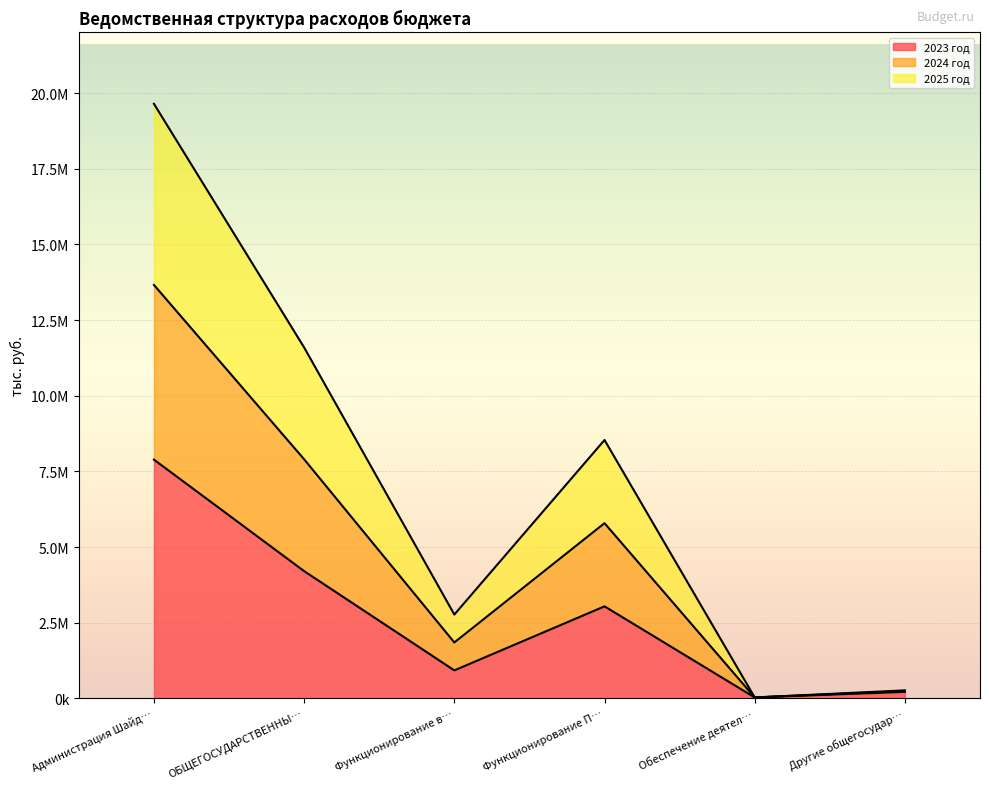

Rank the categories by 2025 год value from highest to lowest.

Администрация Шайд…, ОБЩЕГОСУДАРСТВЕННЫ…, Функционирование П…, Функционирование в…, Другие общегосудар…, Обеспечение деятел…